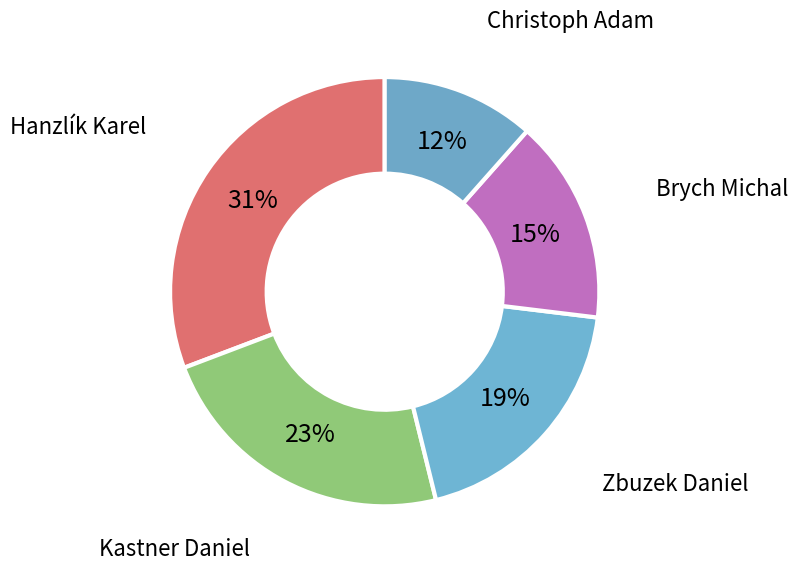

How many slices are in this pie chart?

5